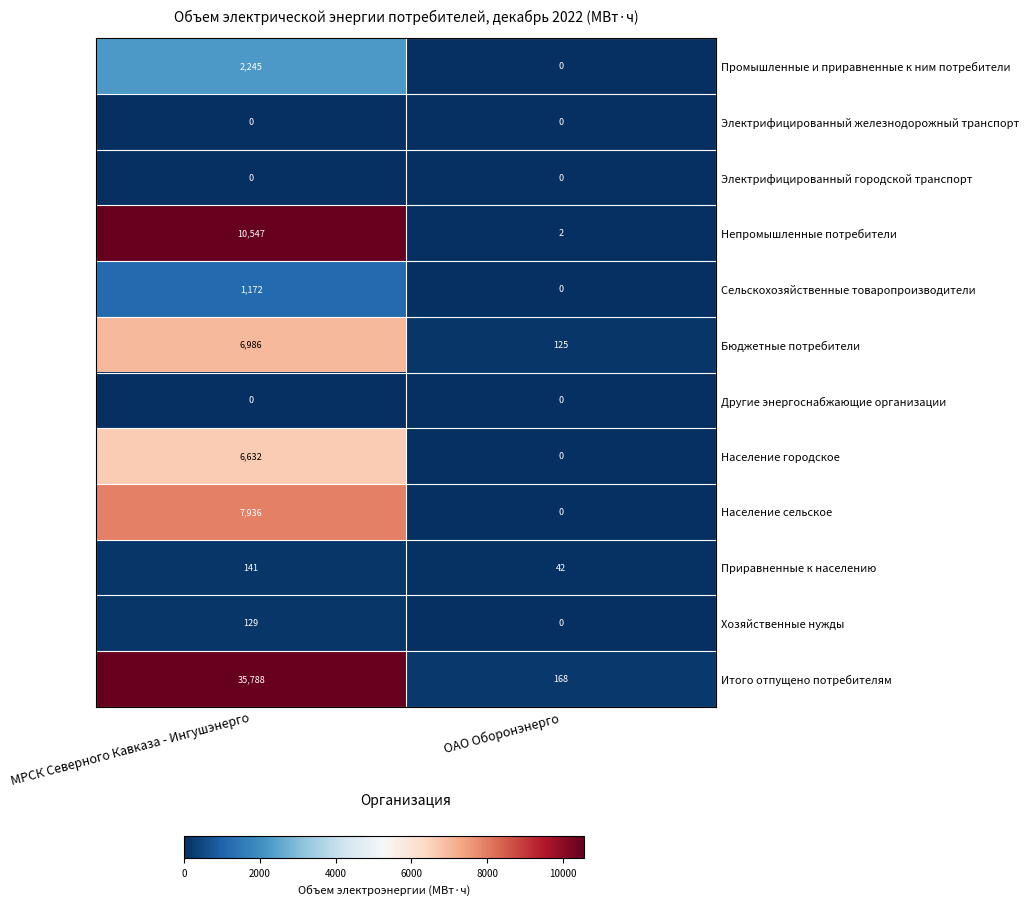

The Сельскохозяйственные товаропроизводители series shows 1764 at МРСК Северного Кавказа - Ингушэнерго. True or false?

False